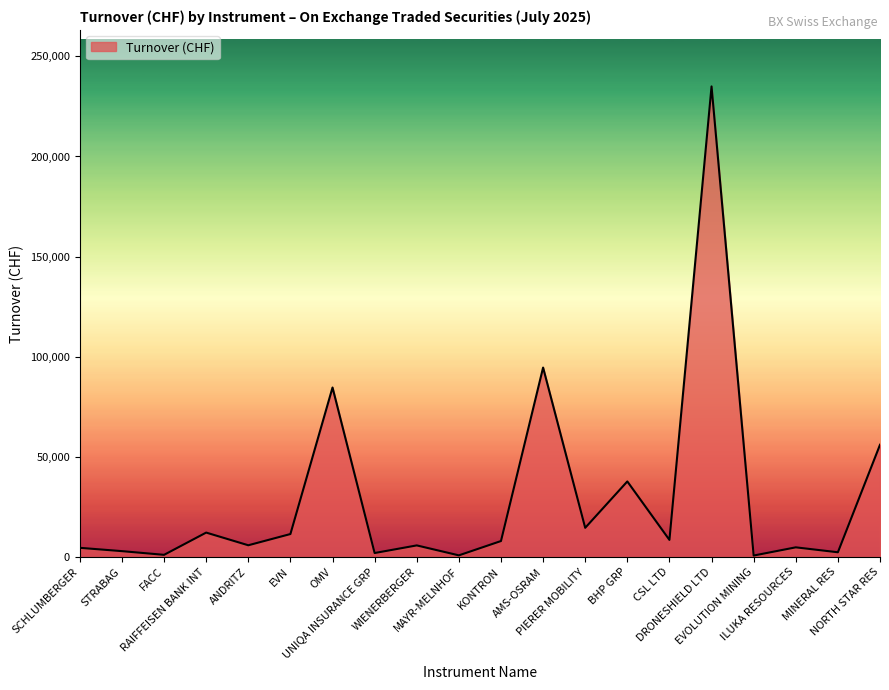

What is the sum of the values at NORTH STAR RES and MAYR-MELNHOF?

56899.4